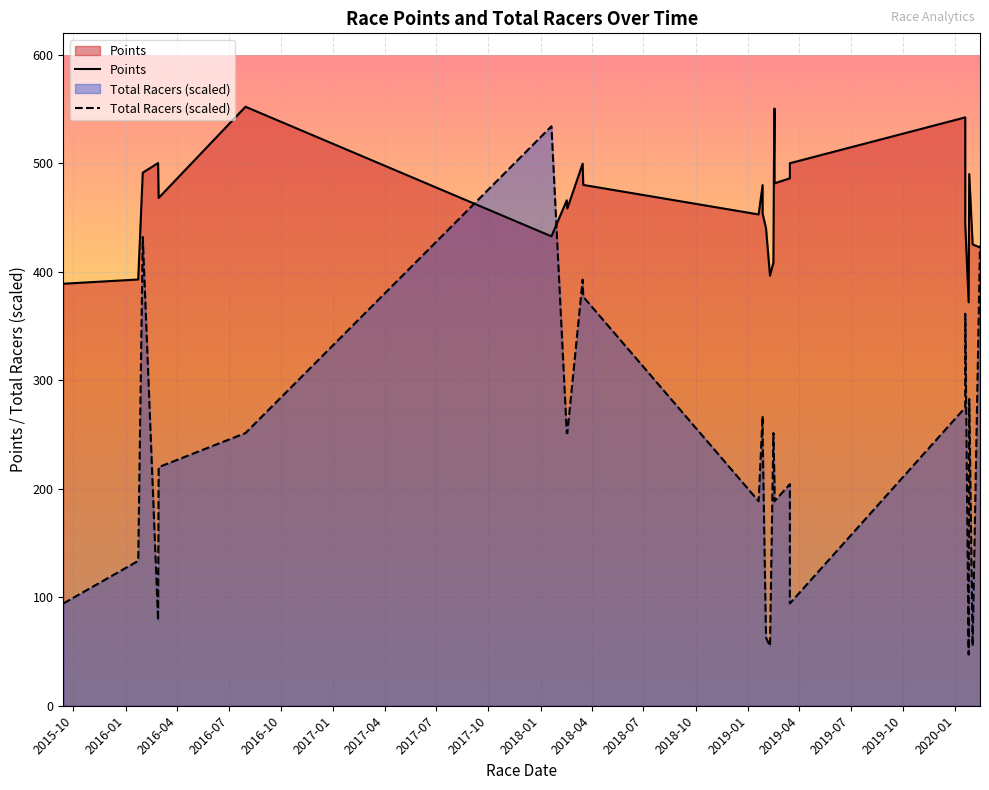

At how many categories does at least one series exceed 404?

24